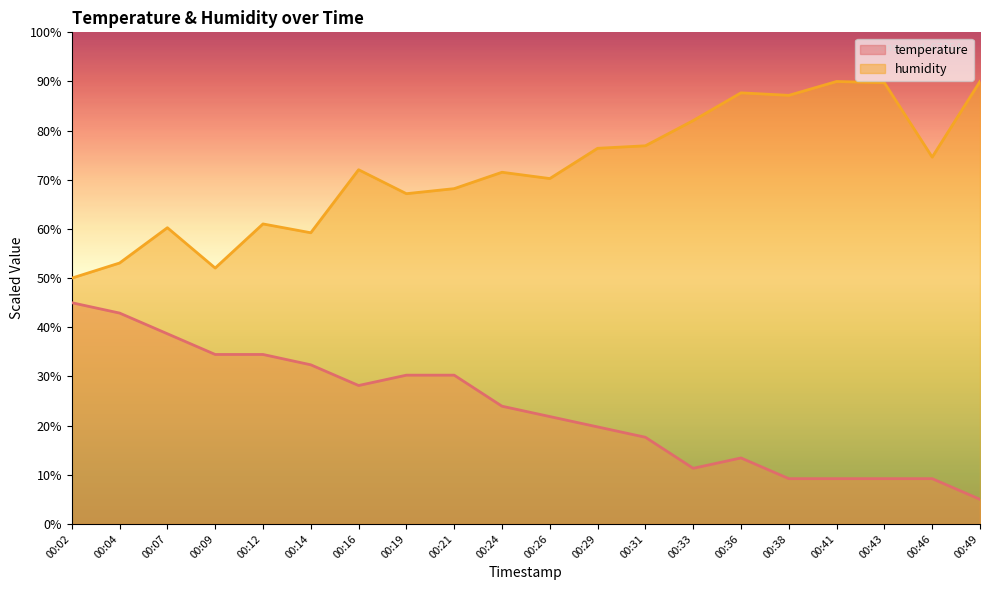

Reading right to left, extract all data points from this chart.

temperature: 5.0	9.2	9.2	9.2	9.2	13.4	11.3	17.6	19.7	21.8	23.9	30.3	30.3	28.2	32.4	34.5	34.5	38.7	42.9	45.0
humidity: 90.0	74.6	89.7	90.0	87.2	87.7	82.1	76.9	76.4	70.3	71.5	68.2	67.2	72.1	59.2	61.0	52.1	60.3	53.1	50.0